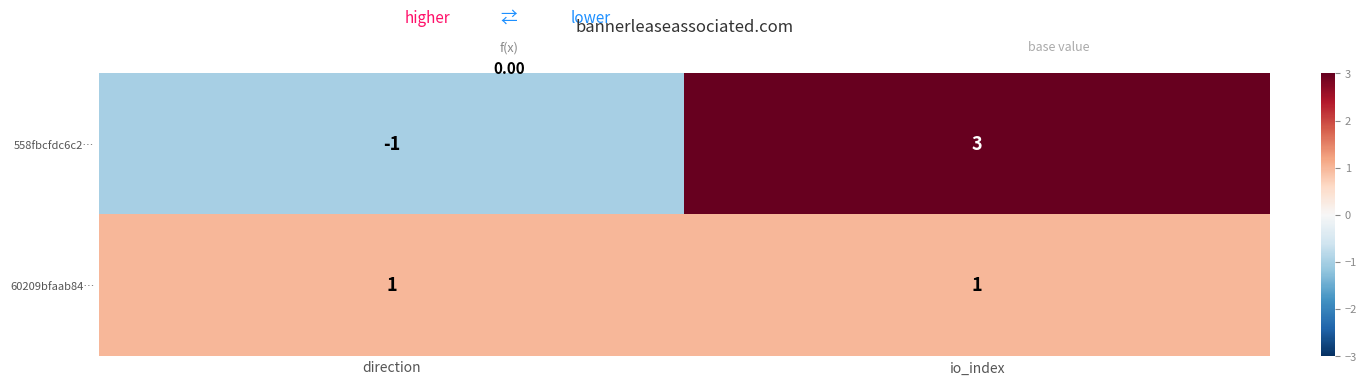

At direction, list the series in order from largest to smallest.

60209bfaab84…, 558fbcfdc6c2…